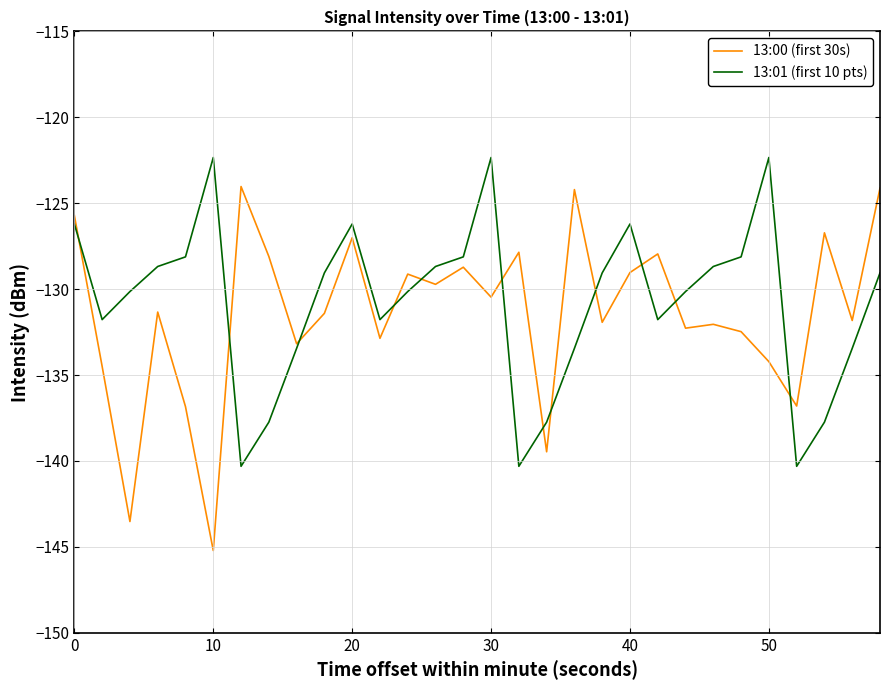

Rank the series by their maximum value, from highest to lowest.

13:01 (first 10 pts), 13:00 (first 30s)